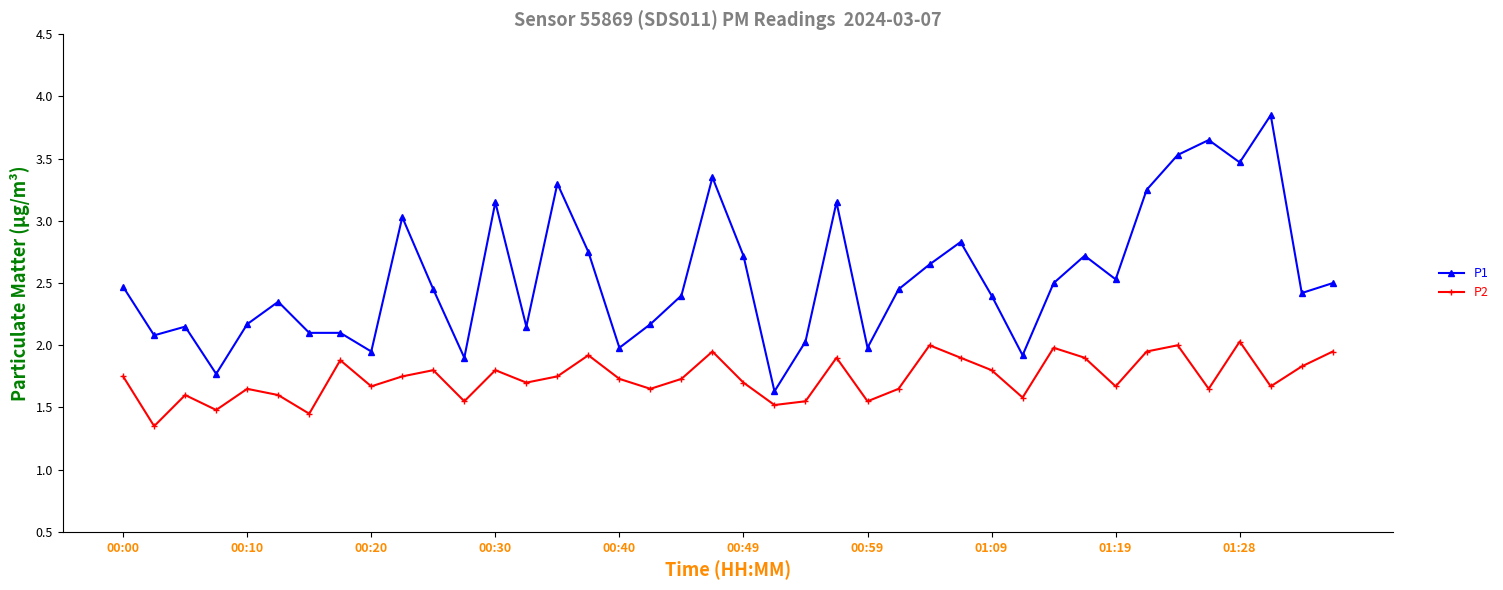

What are all the series names shown in the legend?

P1, P2